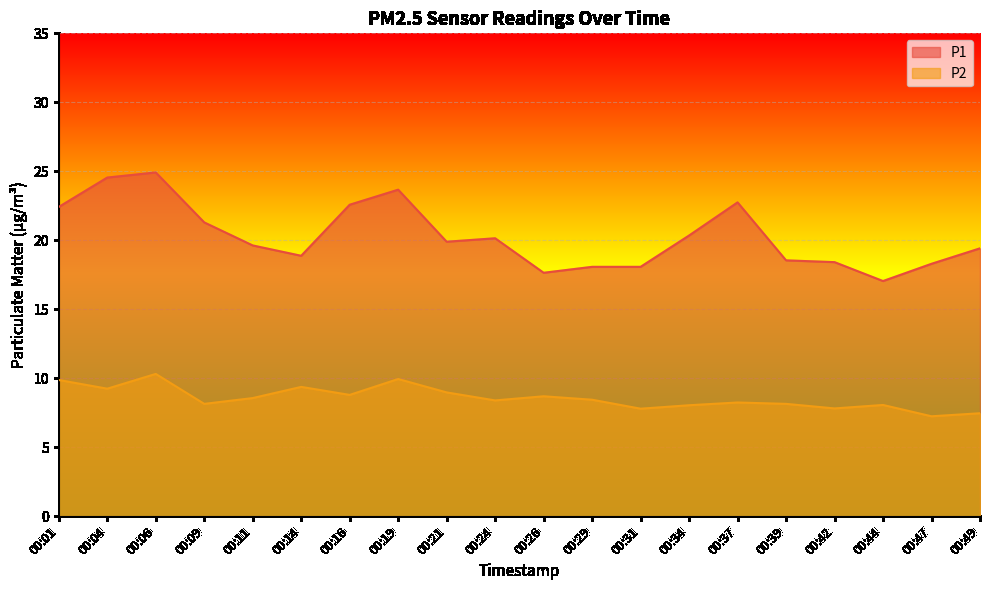

List the labels in order of P1 value, smallest first.

00:44, 00:26, 00:29, 00:31, 00:47, 00:42, 00:39, 00:14, 00:49, 00:11, 00:21, 00:24, 00:34, 00:09, 00:01, 00:16, 00:37, 00:19, 00:04, 00:06